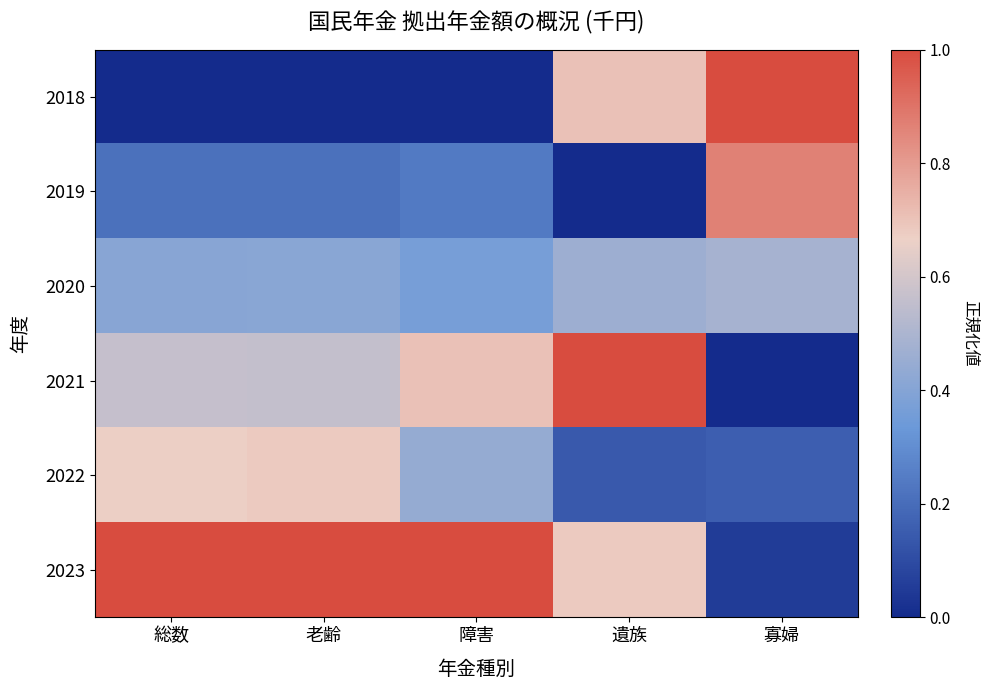

At which category is the sum across all series the highest?

遺族